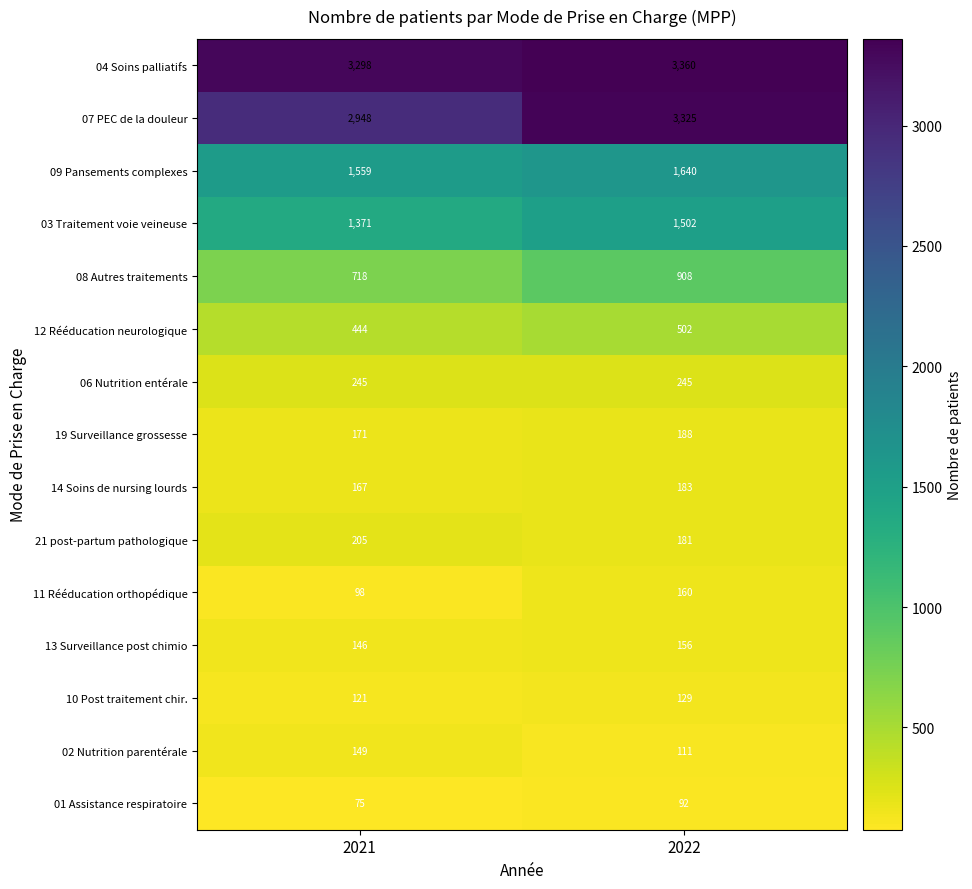

What is the spread (max minus min) of values at 2021?

3223